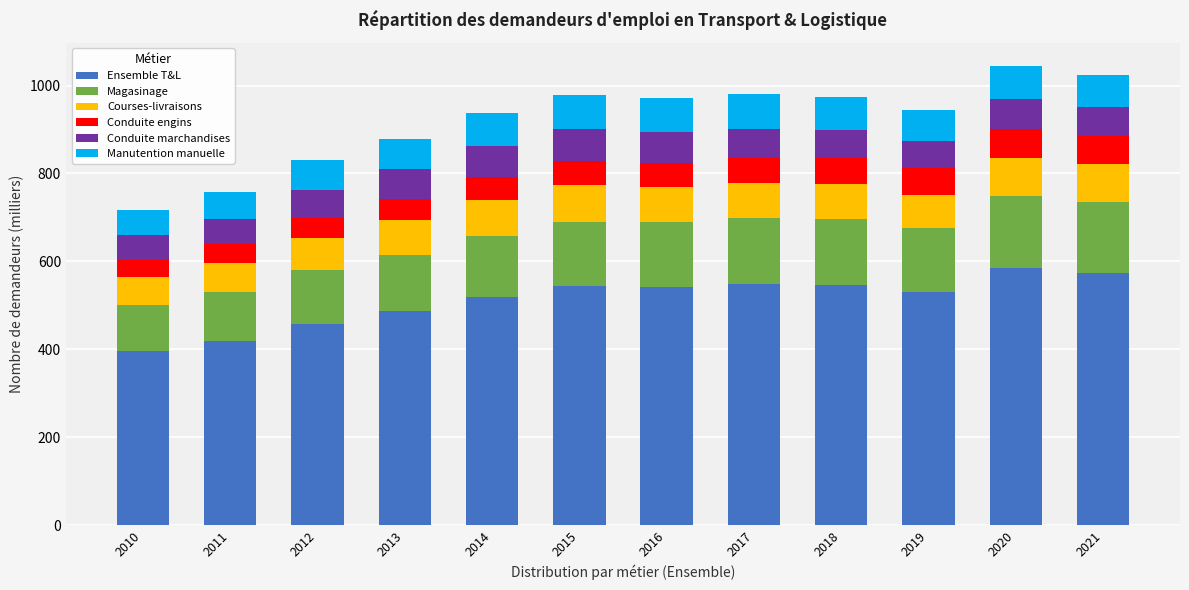

What is the lowest value of the Ensemble T&L series?

396.0